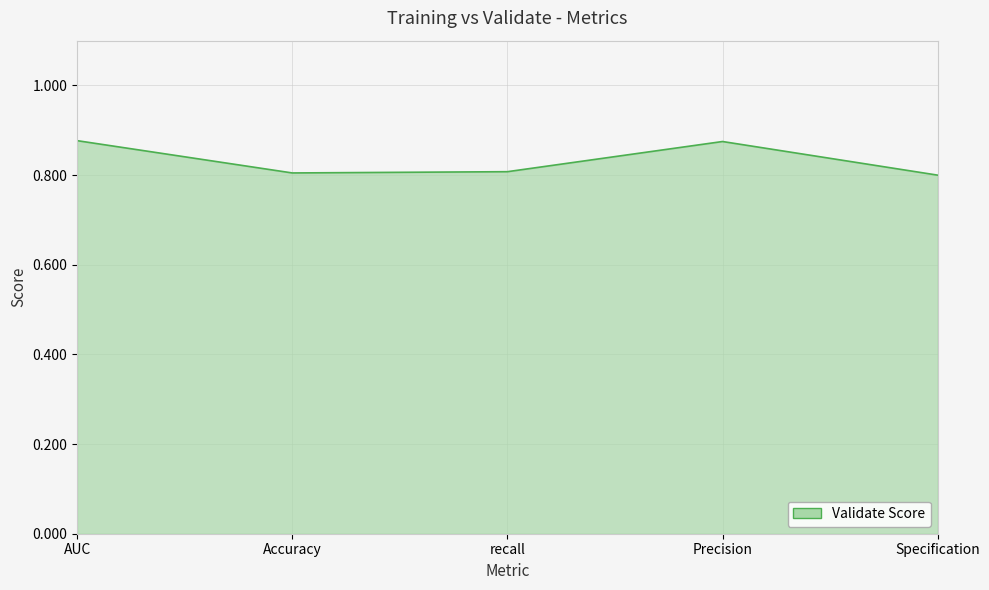

Where is the first local maximum?

Precision